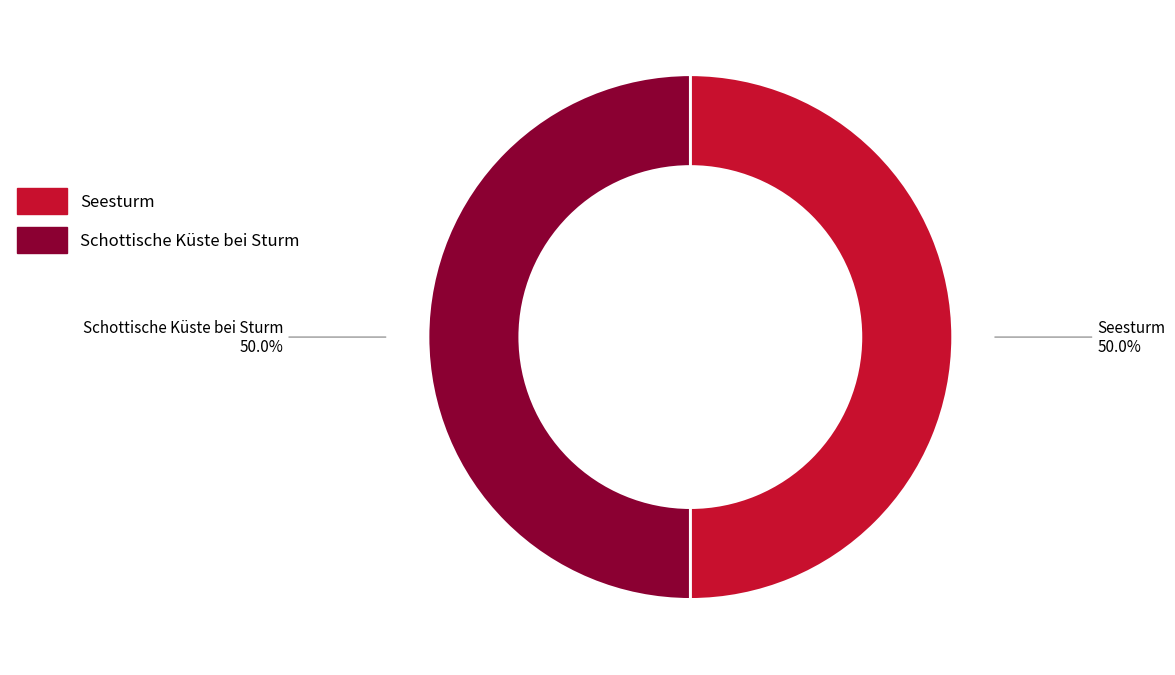

Is it true that Seesturm is 62% of the pie?

False